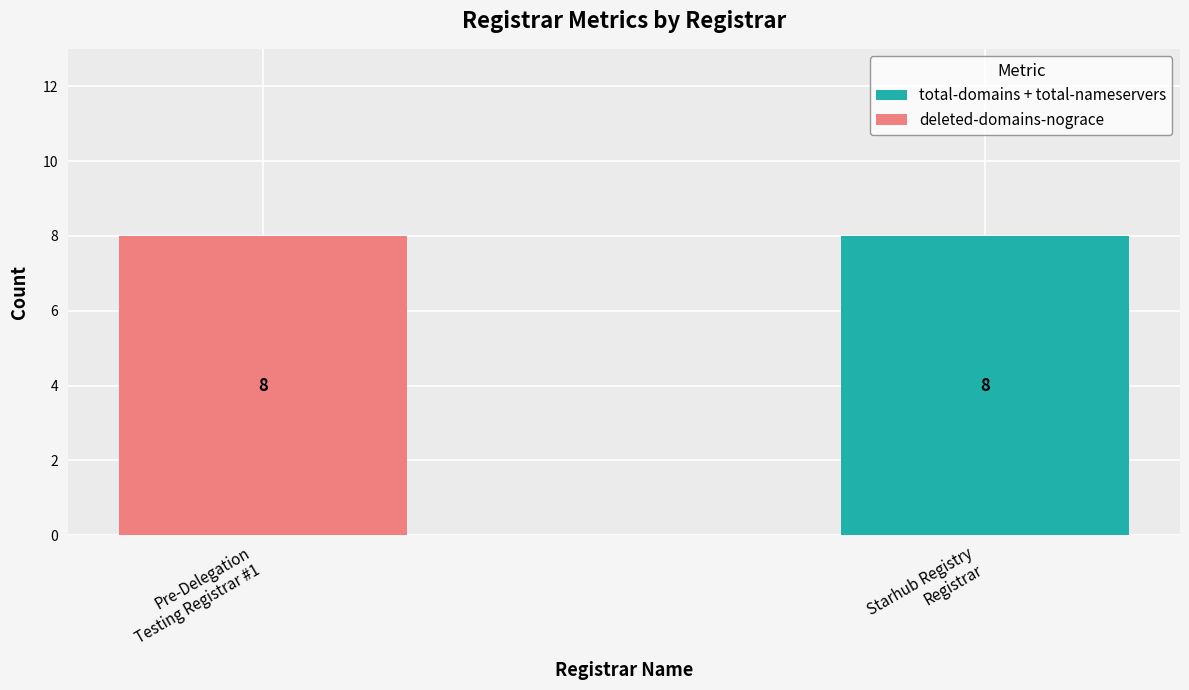

What is the maximum value for total-domains + total-nameservers?

8